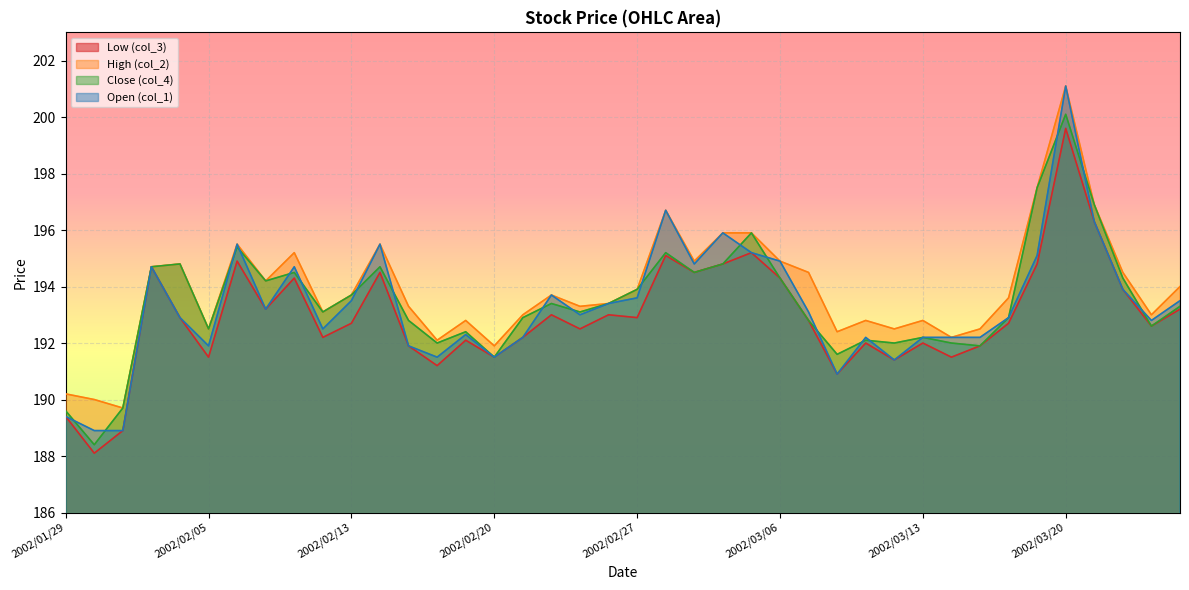

In col_2, how many points are lower than both neighbors (excluding endpoints)?

12